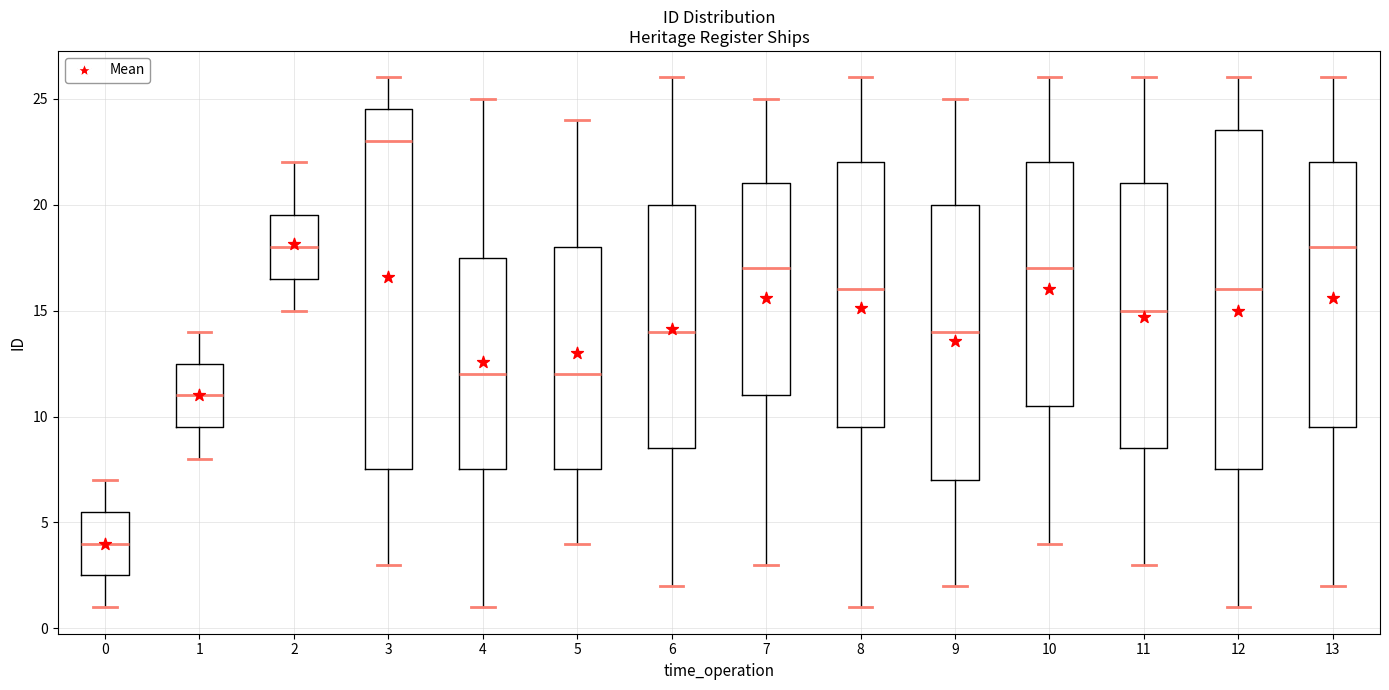

Which box has the highest median line?

3